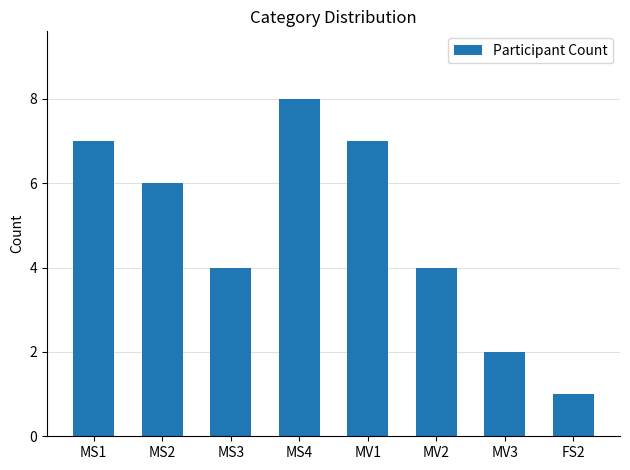

What position from the right is FS2?

1